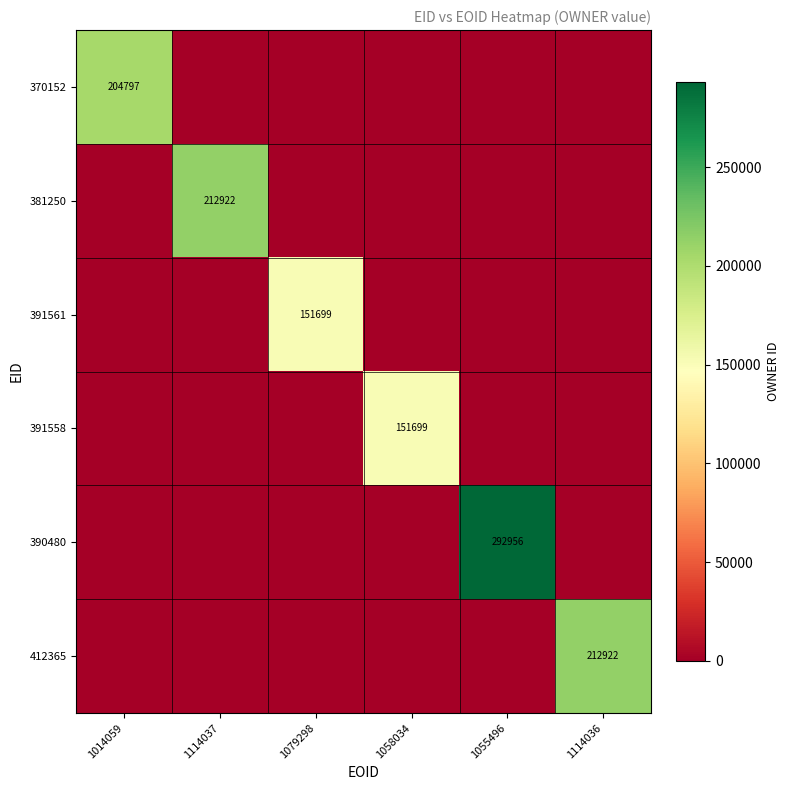

Between 1014059 and 1055496, which is larger?

1014059